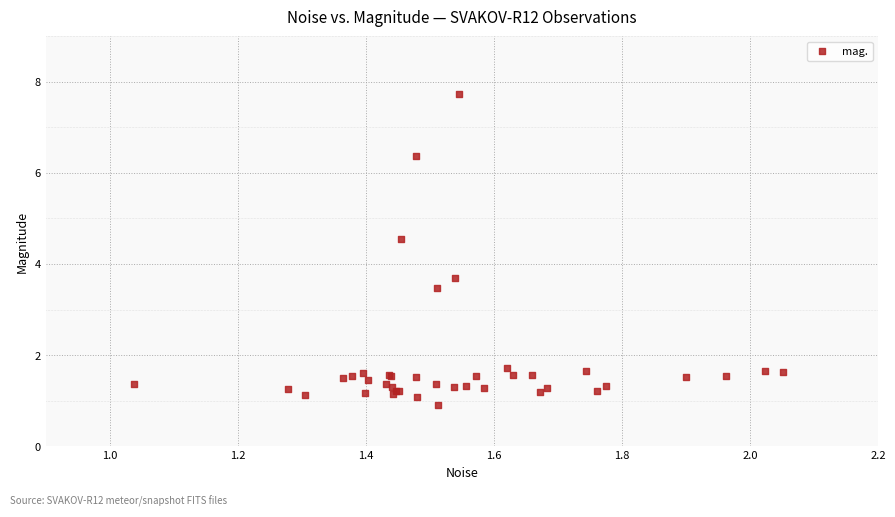

What Y value in the scatter plot is closest to 4?

3.7